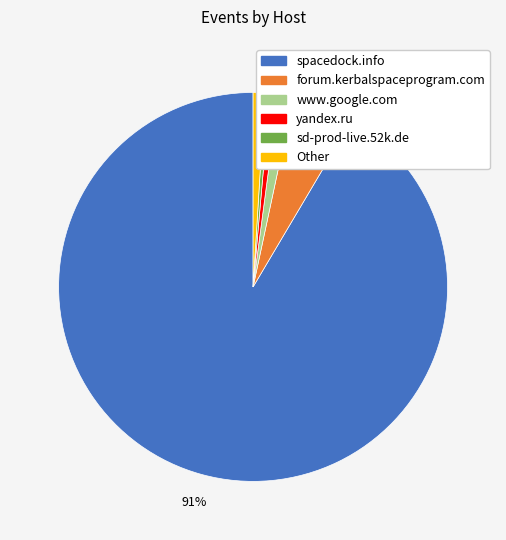

How many slices are in this pie chart?

6